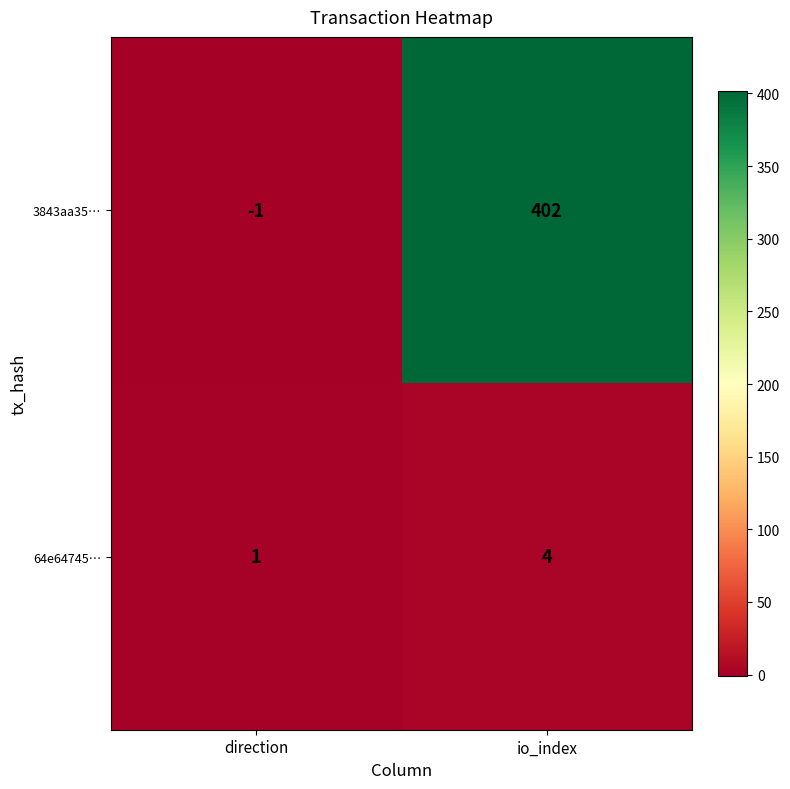

Reading left to right, what are all the values shown in this chart?

3843aa35…: direction=-1	io_index=402
64e64745…: direction=1	io_index=4